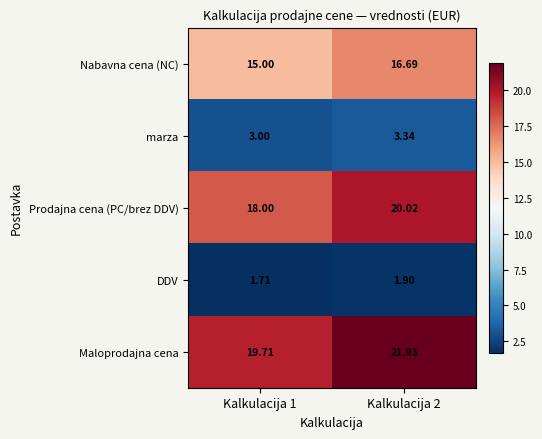

Between Kalkulacija 1 and Kalkulacija 2, which series saw the biggest shift?

Maloprodajna cena